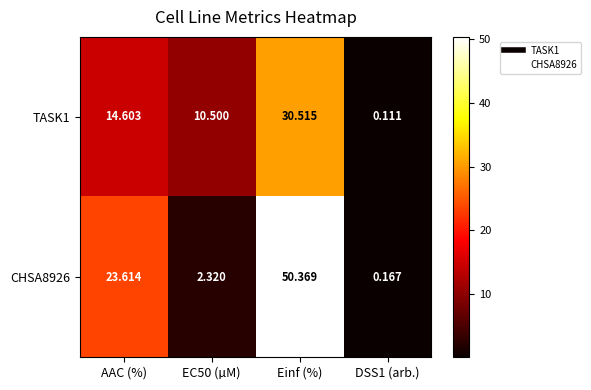

At which label does CHSA8926 reach its peak?

Einf (%)